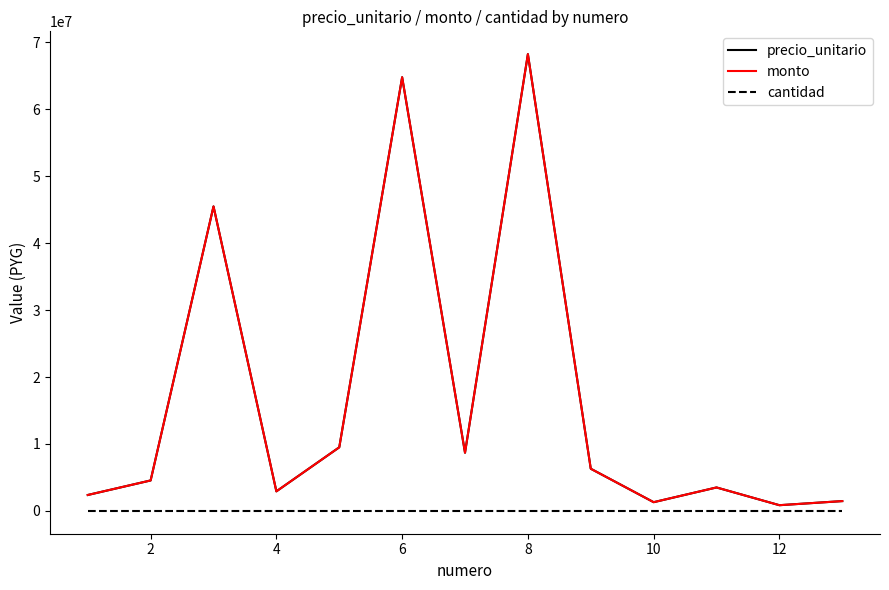

Is this an area chart (filled region under the line)?

No